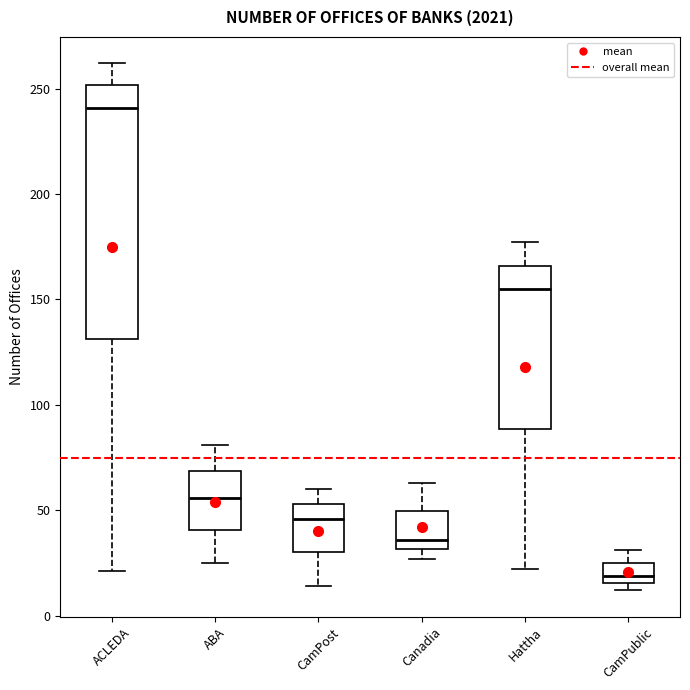

Which box is the tallest, from its lower edge to its upper edge?

ACLEDA